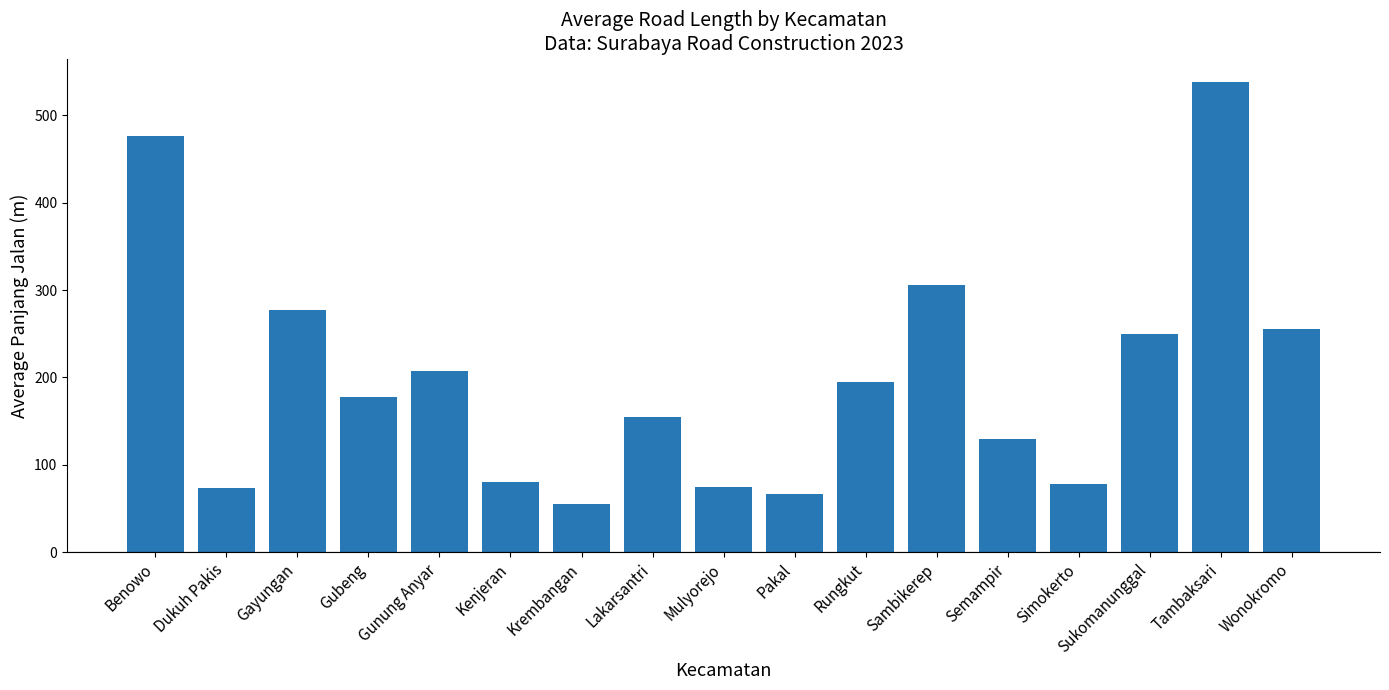

Which category has the lowest value across all series?

Krembangan